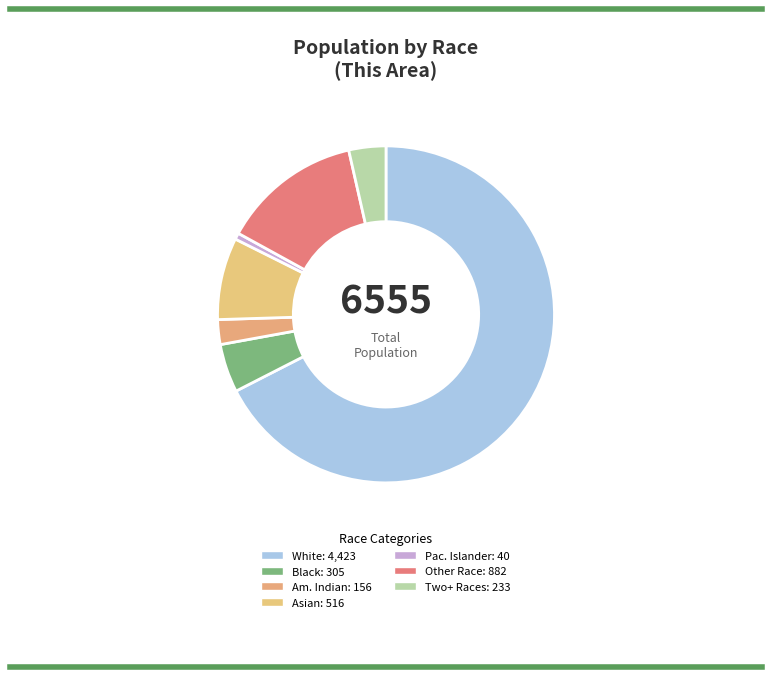

How many slices are in this pie chart?

7